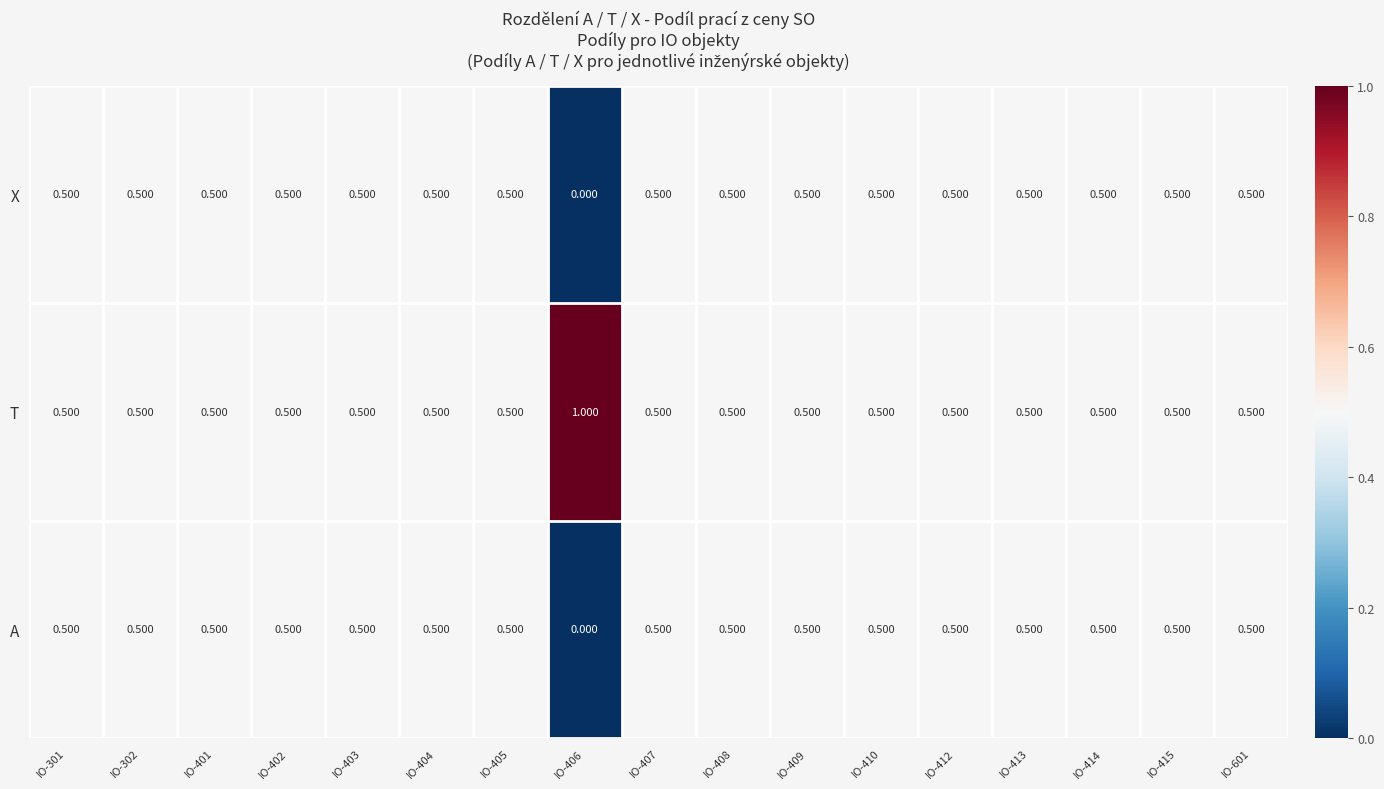

Is the value of A at IO-402 greater than the value of X at IO-406?

Yes